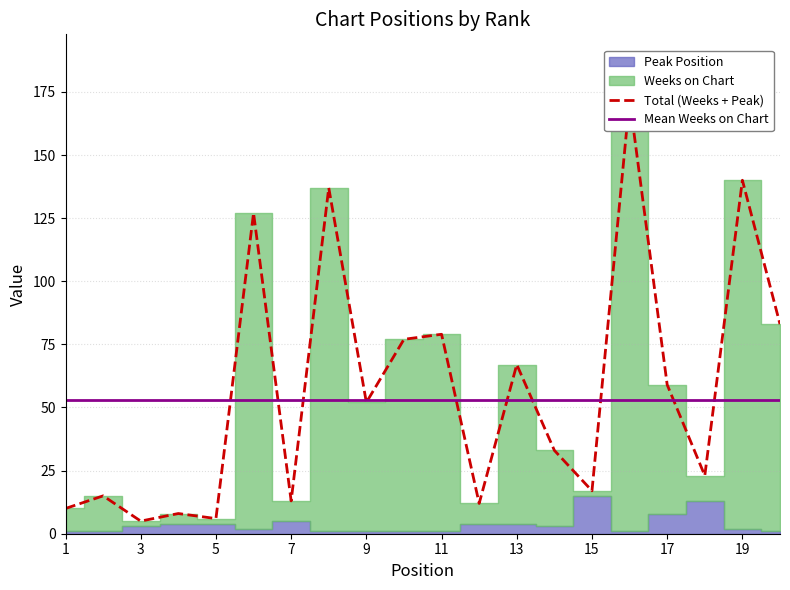

What is the value of the 10th point from the left?

77